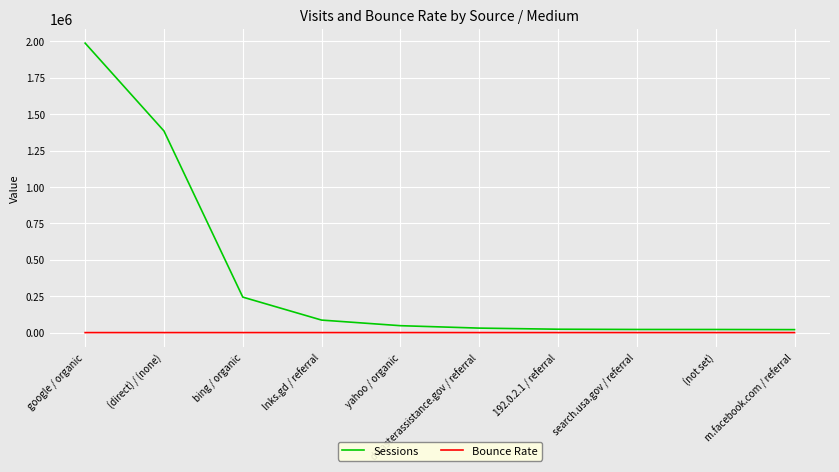

True or false: Bounce Rate and Sessions cross at least once.

False